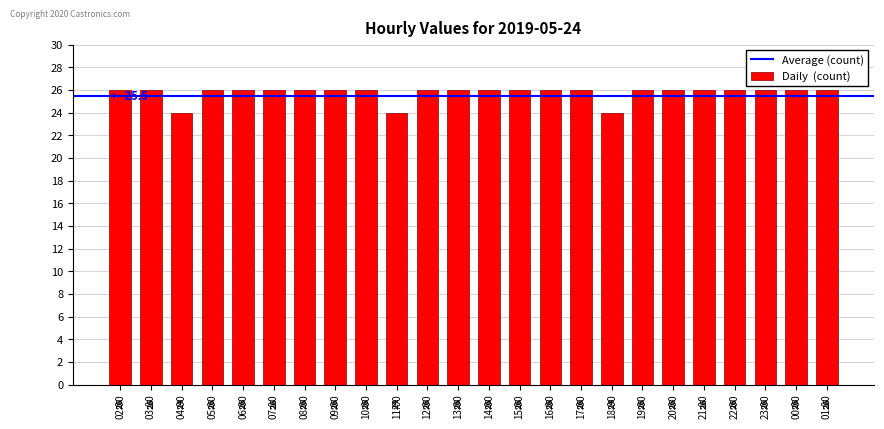

What position from the right is 16:00?

10